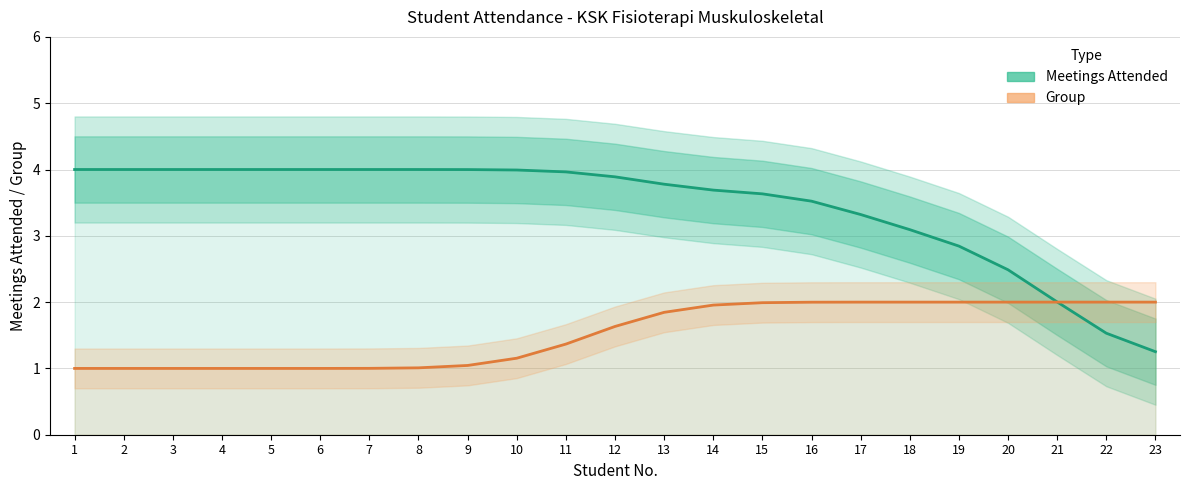

Which has a higher value, 19 or 21?

19